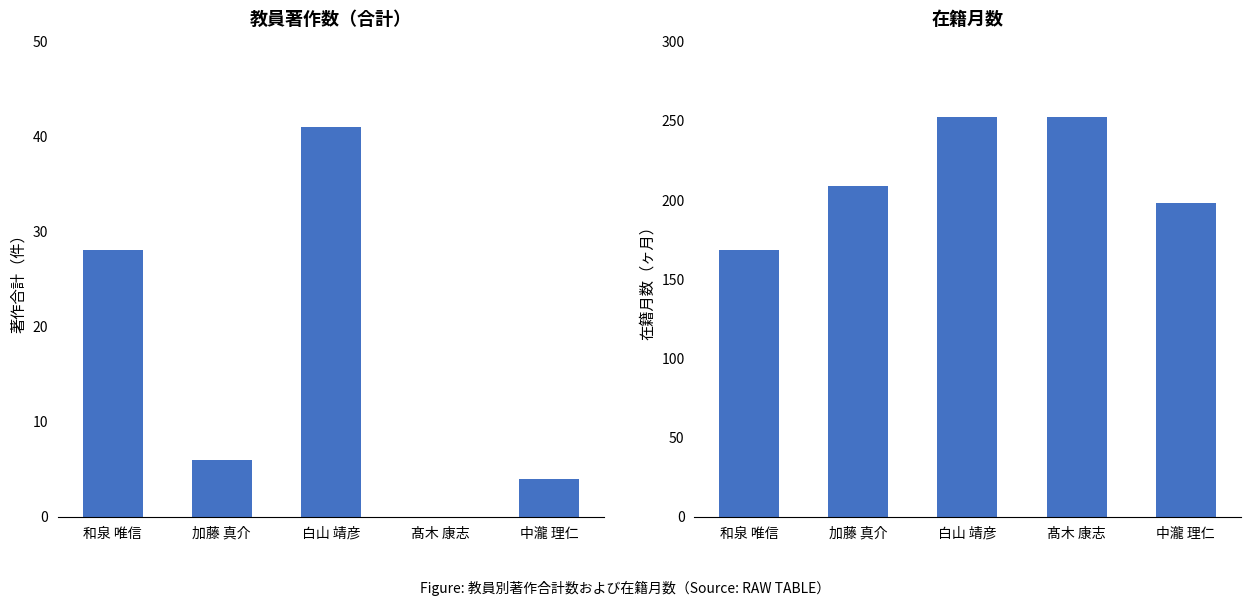

Rank the series at 髙木 康志 from lowest to highest value.

著作合計, 在籍月数